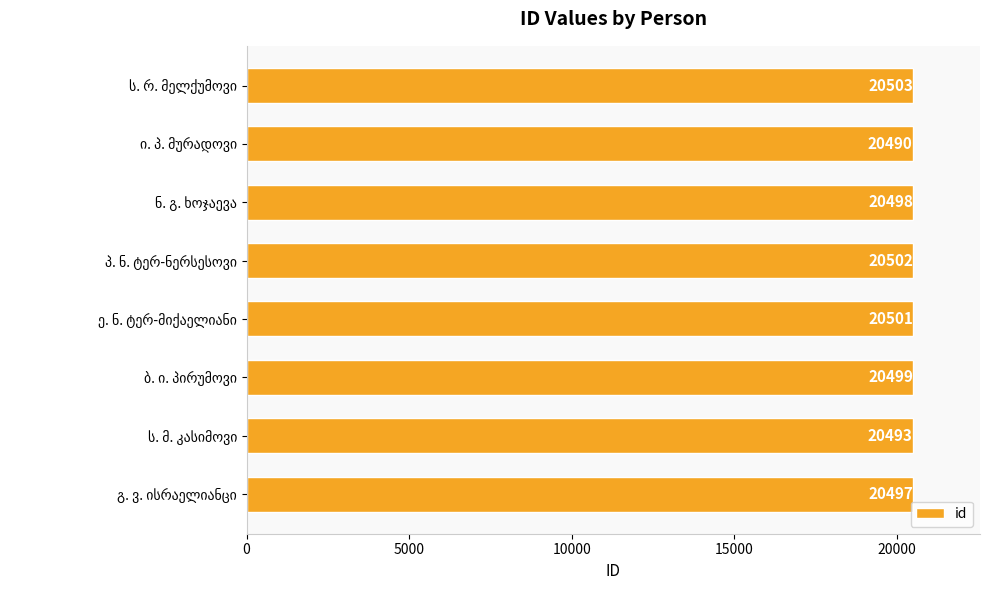

Does the chart contain stacked bars?

No